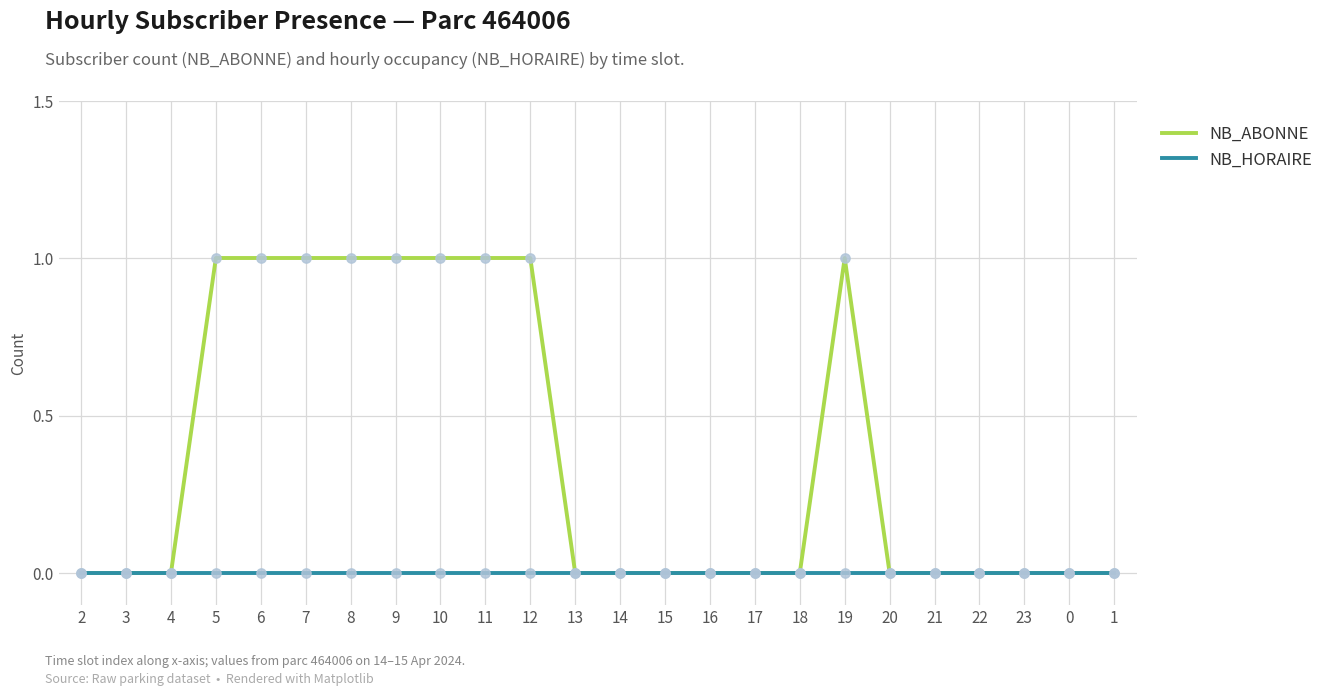

Which series has the largest range (max minus min)?

NB_ABONNE